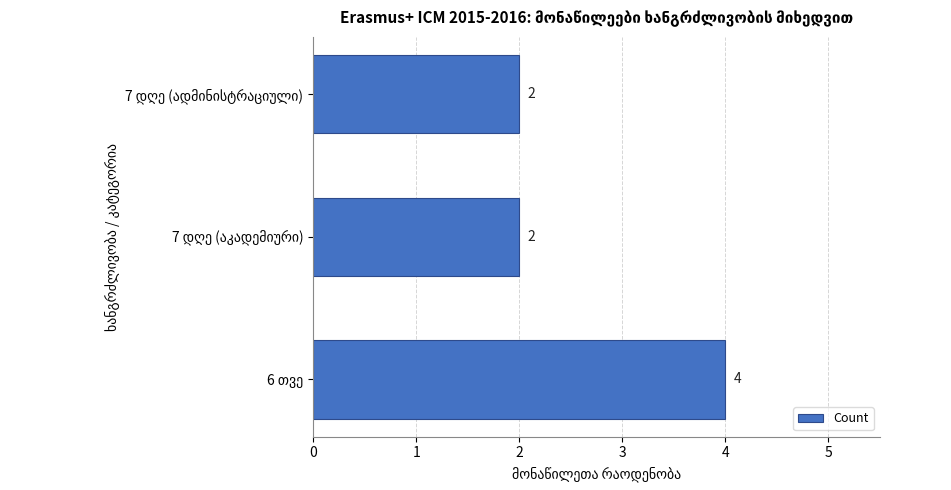

Reading top to bottom, transcribe all the data shown in this chart.

2	2	4